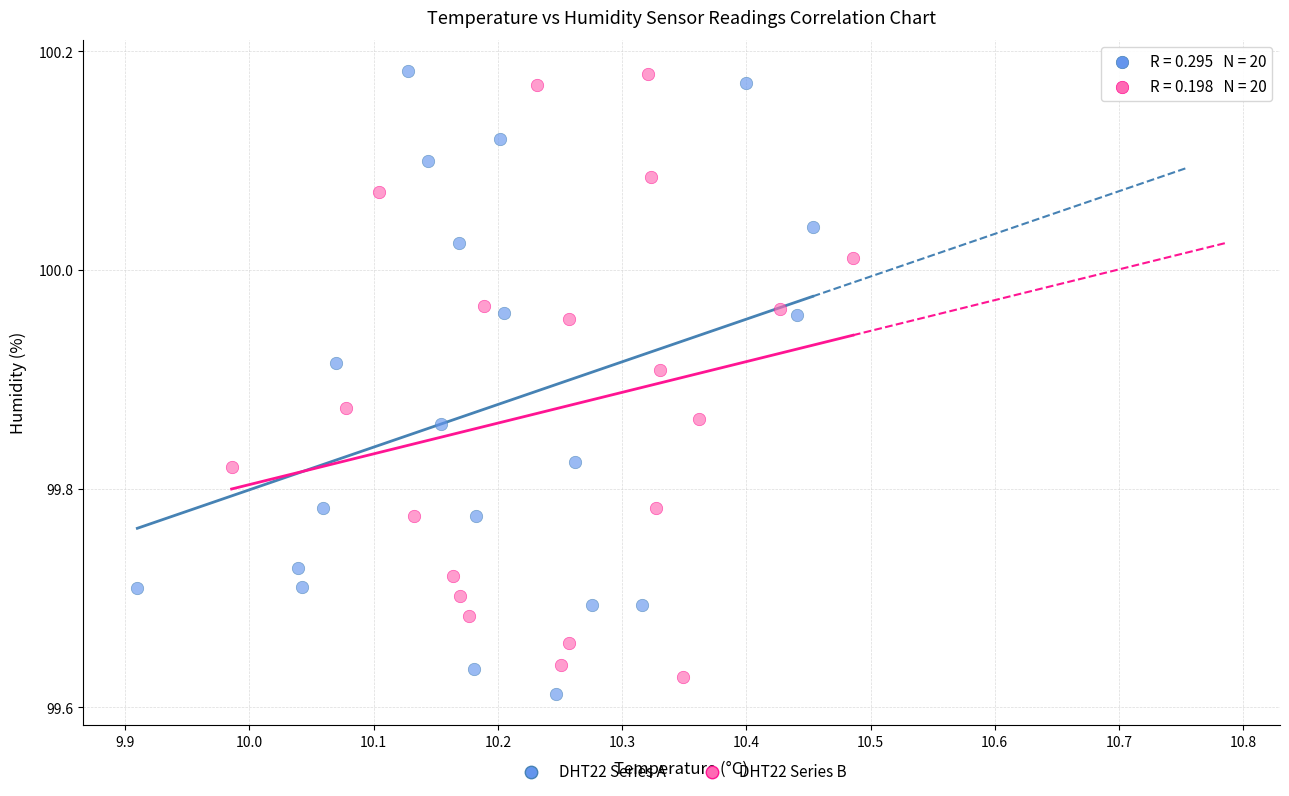

Which series has the largest Y range (max minus min)?

DHT22 Series A